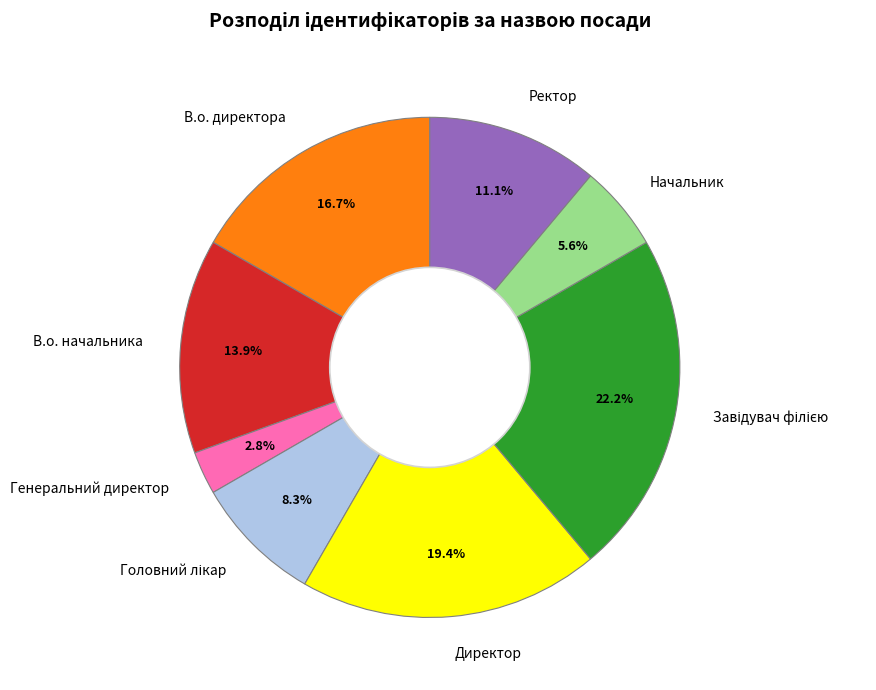

Does any single category account for the majority?

No